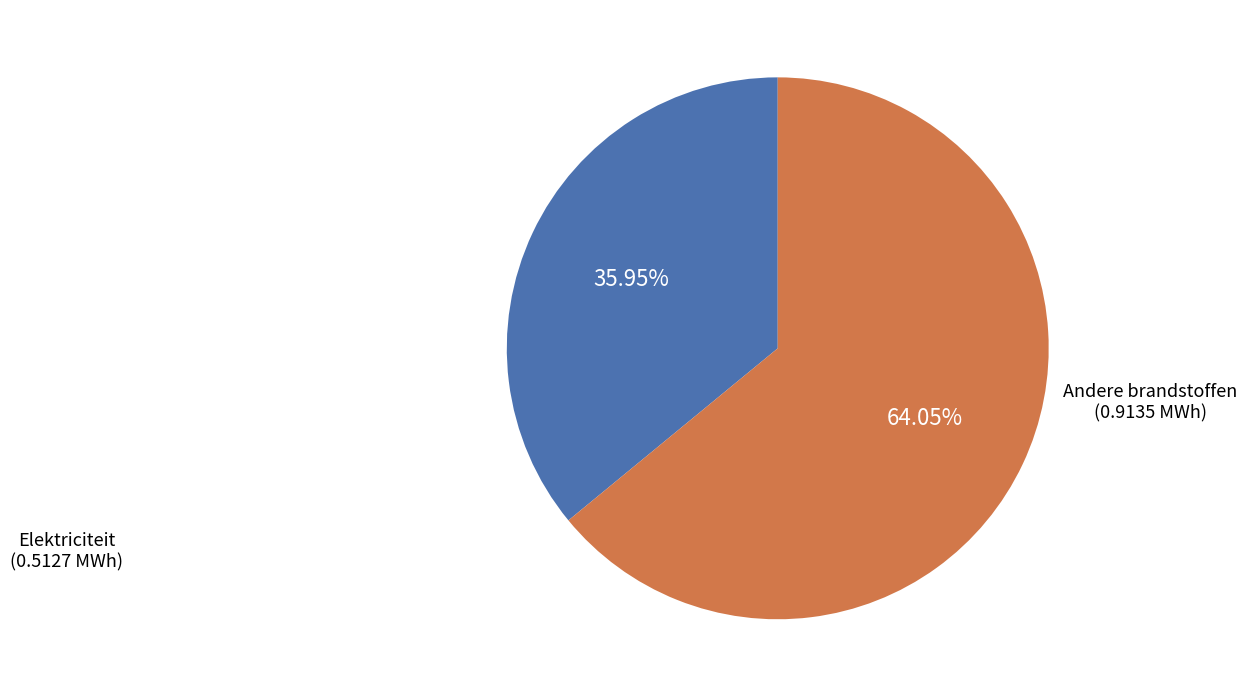

To the nearest percent, what is the average slice percentage?

50%